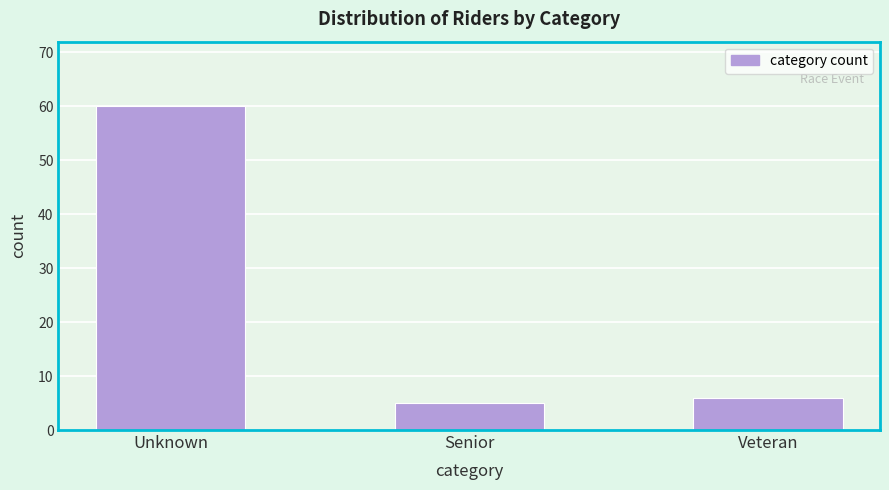

Reading left to right, extract all data points from this chart.

Unknown=60	Senior=5	Veteran=6